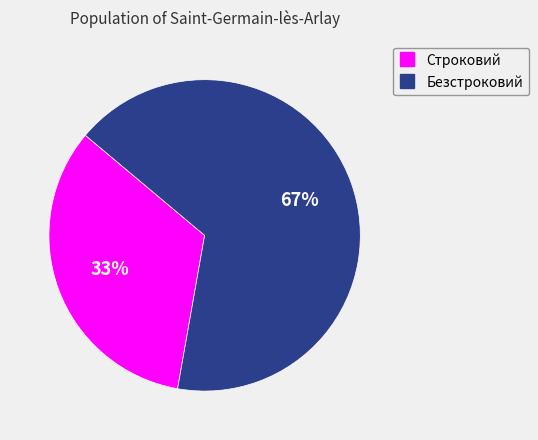

Which slice is the largest?

Безстроковий